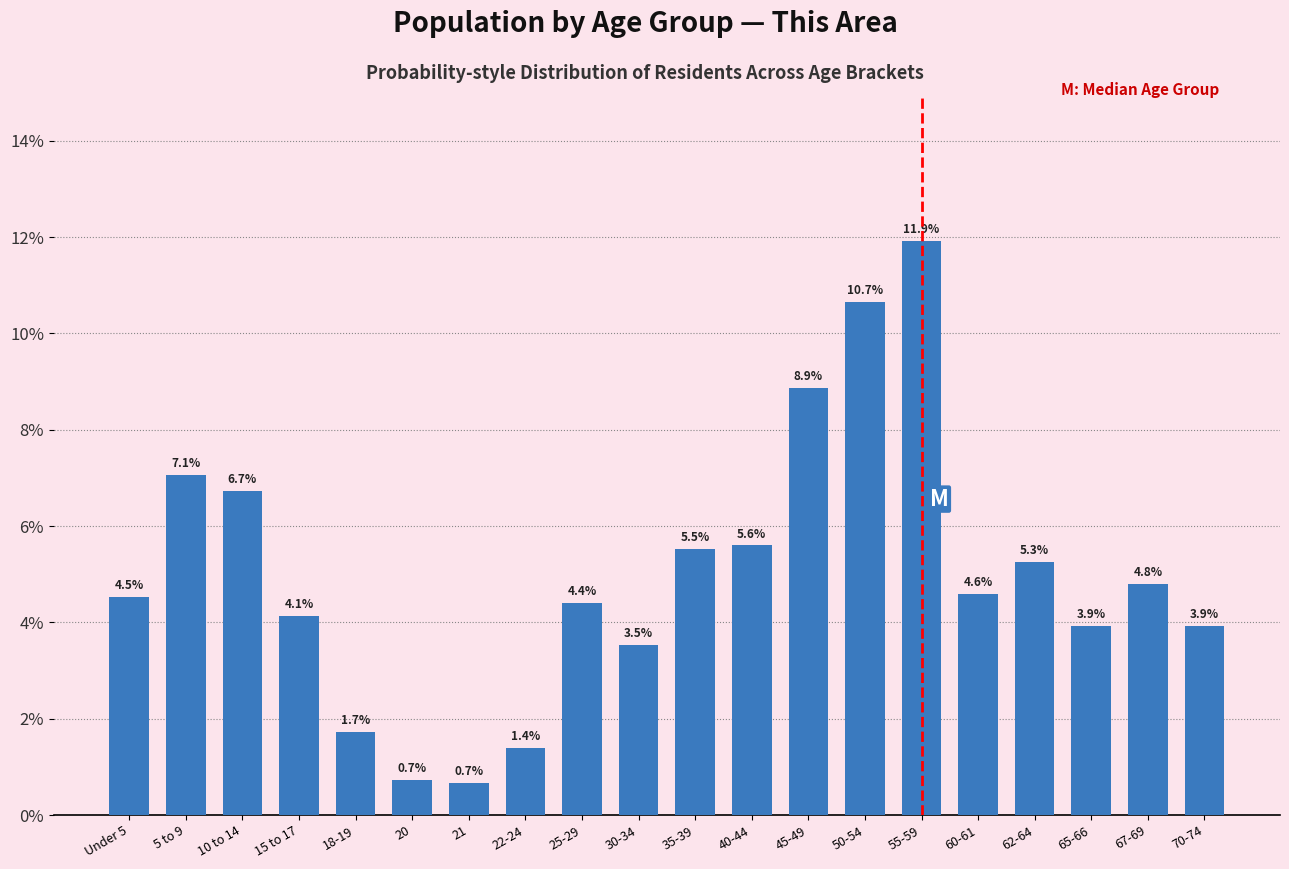

Reading left to right, transcribe all the data shown in this chart.

4.5	7.1	6.7	4.1	1.7	0.7	0.7	1.4	4.4	3.5	5.5	5.6	8.9	10.7	11.9	4.6	5.3	3.9	4.8	3.9